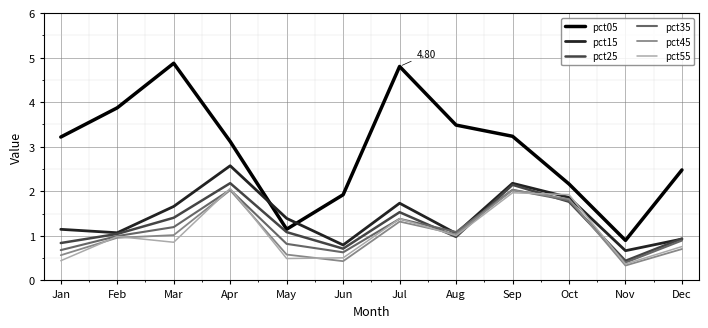

Where does the pct05 series first go above 3?

Jan